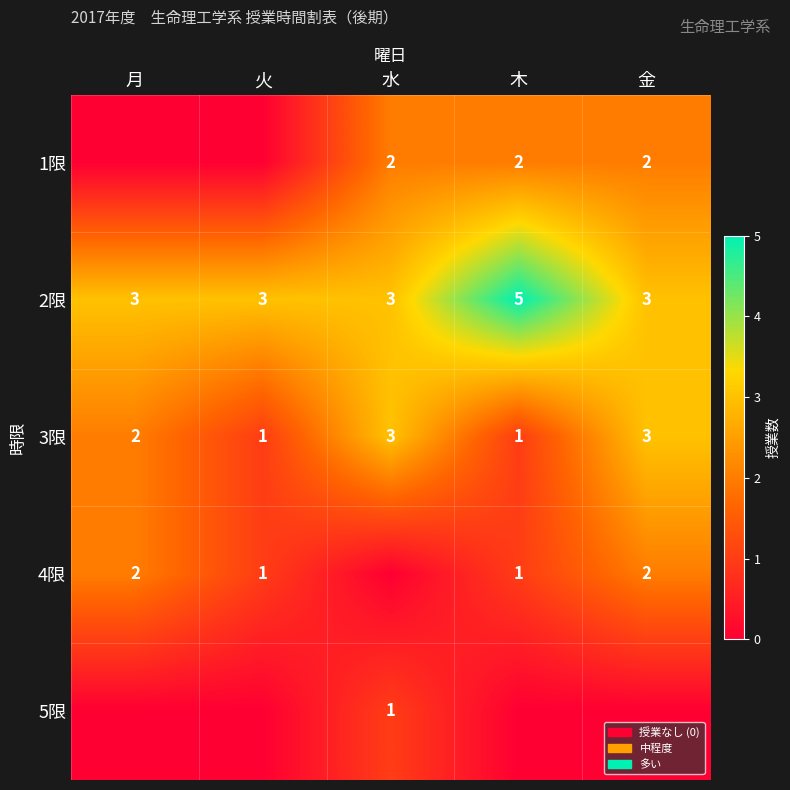

How many 3限 values are between 1 and 3?

5